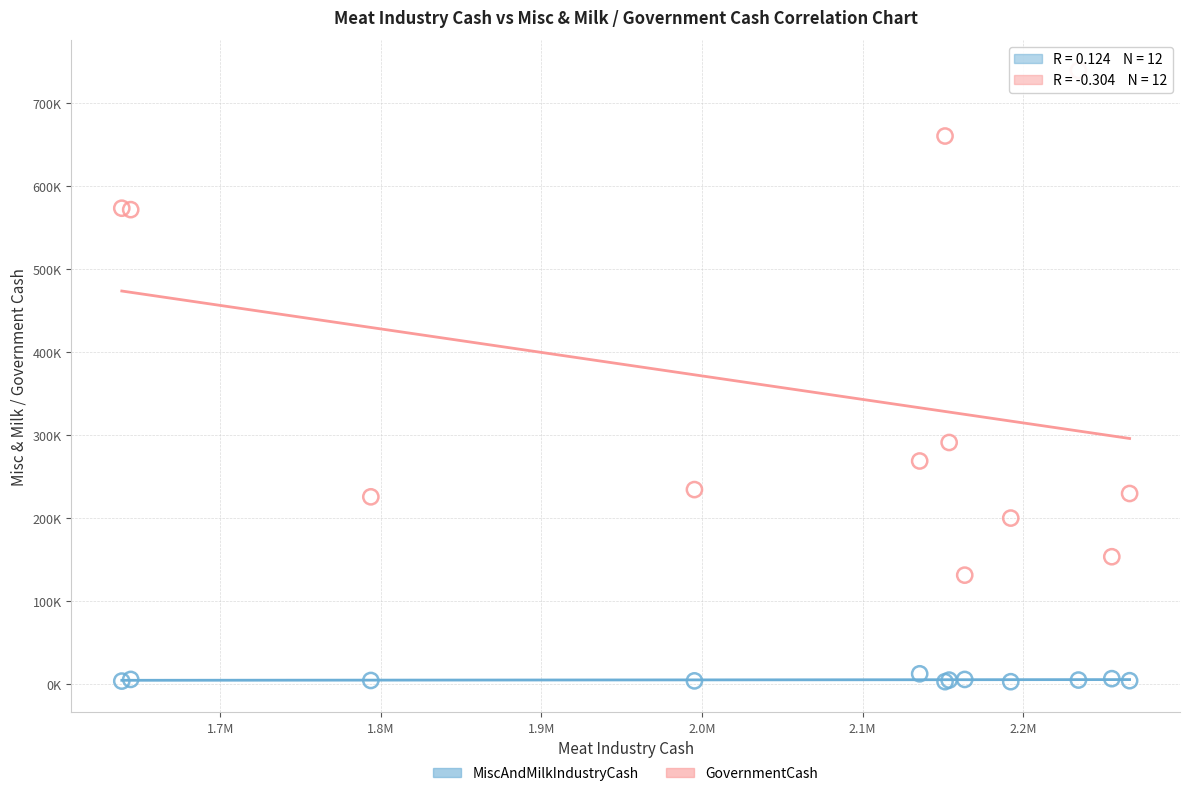

Which series reaches the maximum Y coordinate?

GovernmentCash